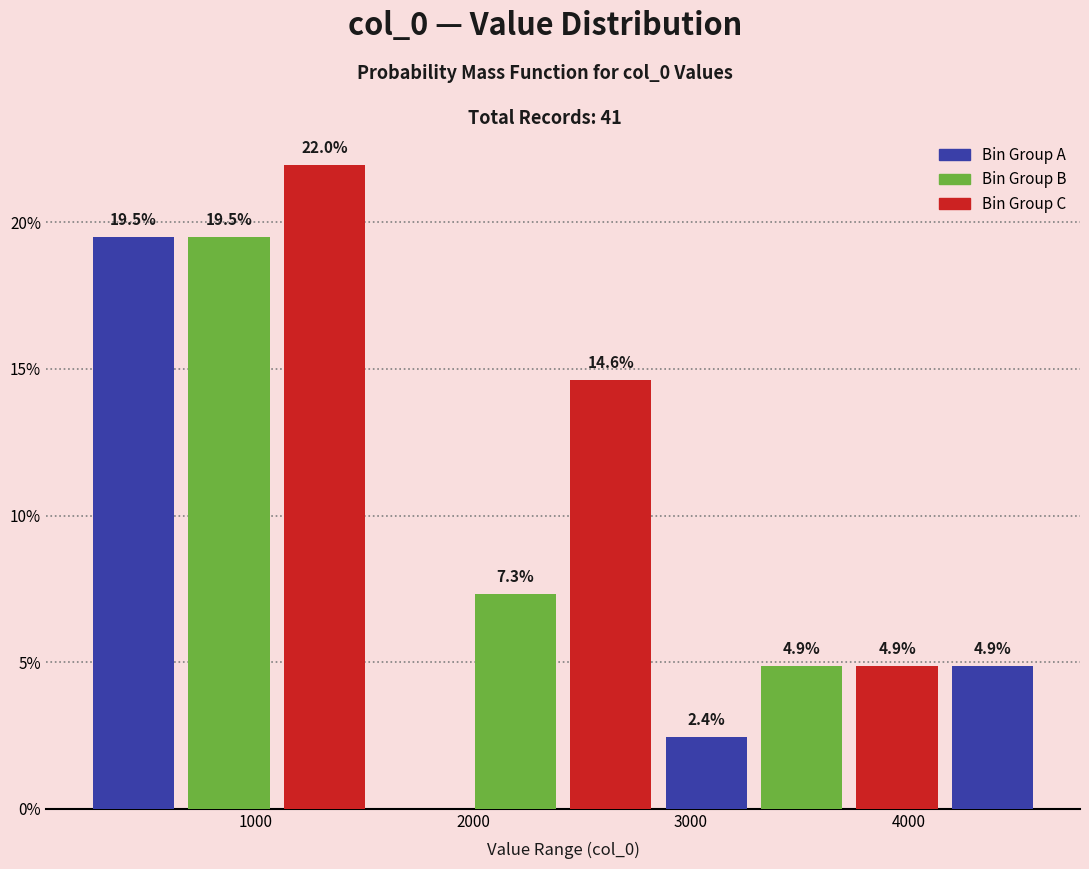

Over which range of the x-axis is the bar tallest?

1100 to 1500